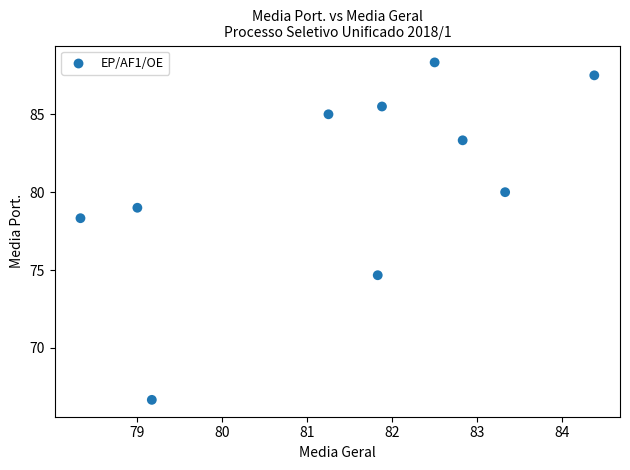

What Y value in the scatter plot is closest to 77?

78.3